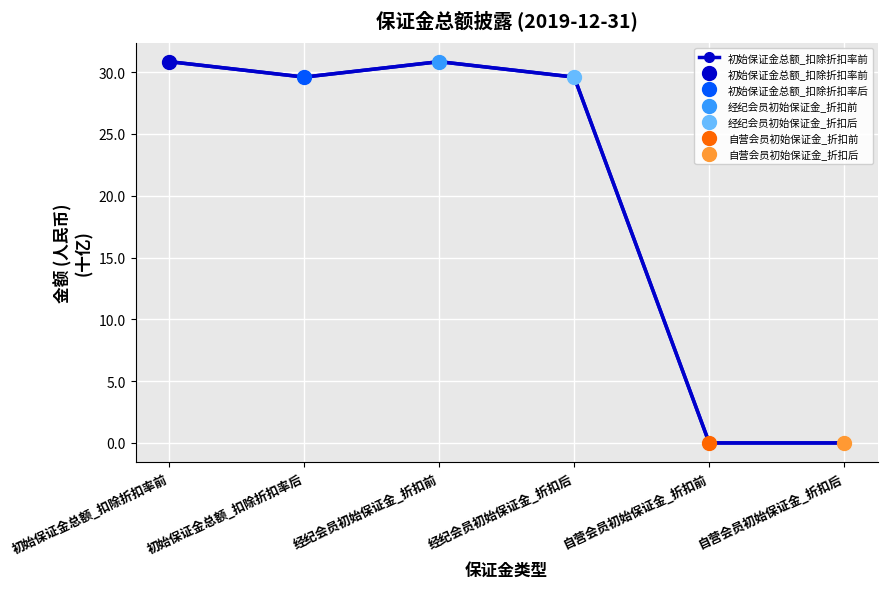

How many interior local peaks (higher than both neighbors) does the data have?

1